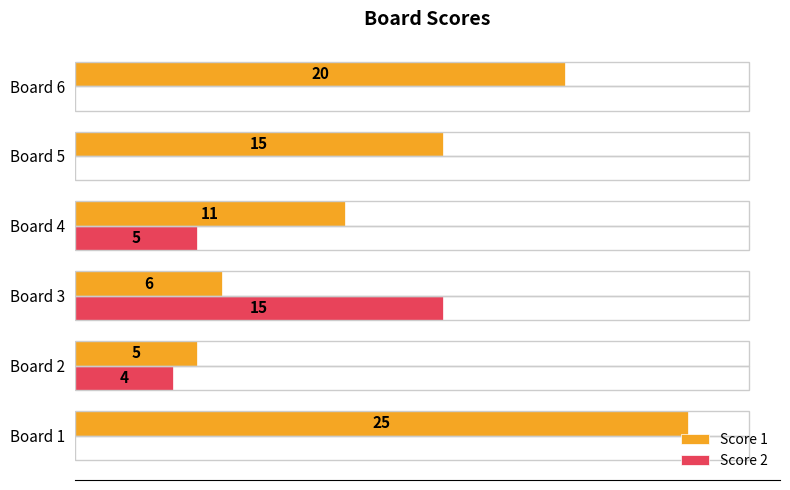

What is the highest value of the Score 2 series?

15